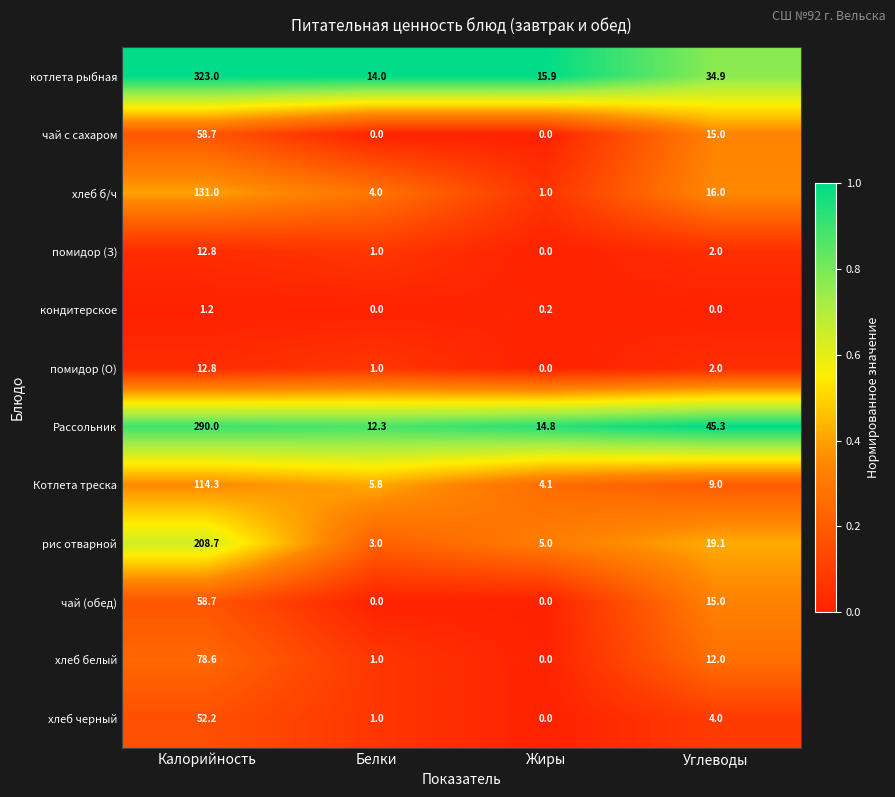

How many distinct data groups are displayed?

12